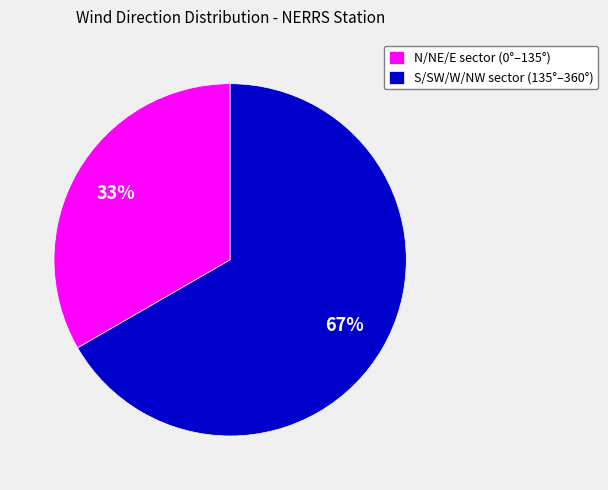

What percentage is the N/NE/E sector (0°–135°) slice, to the nearest percent?

33%